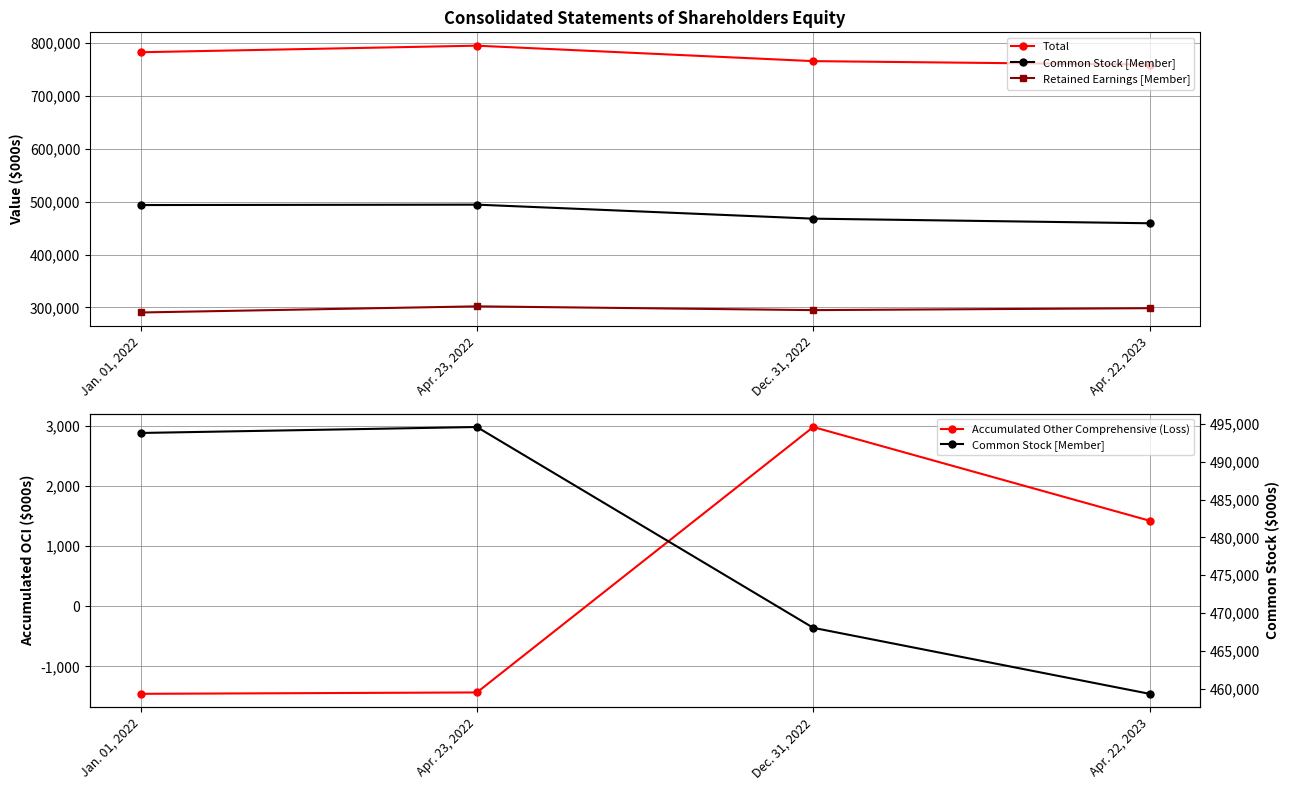

Which category has the highest value in the Accumulated Other Comprehensive (Loss) series?

Dec. 31, 2022